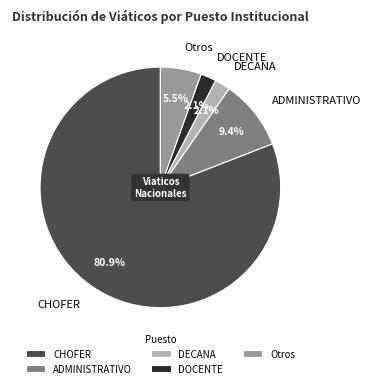

To the nearest percent, what is the average slice percentage?

20%